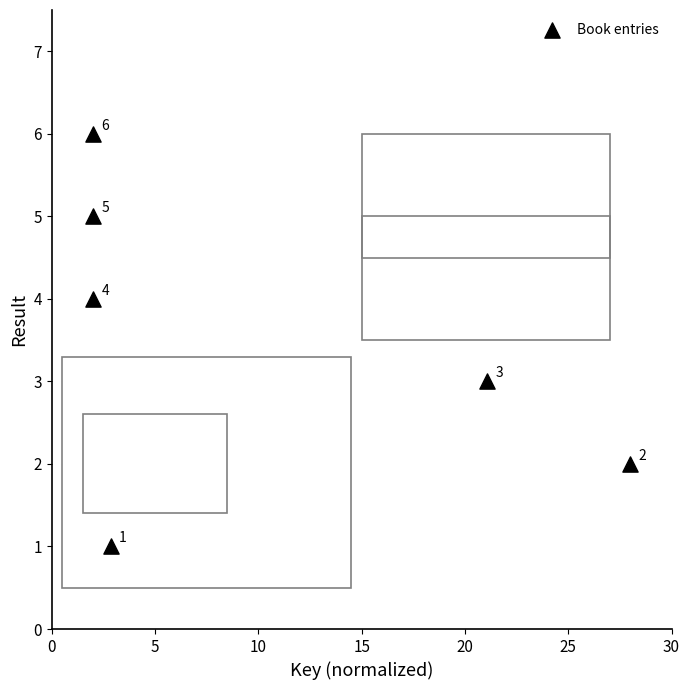

What is the average Y value?

4